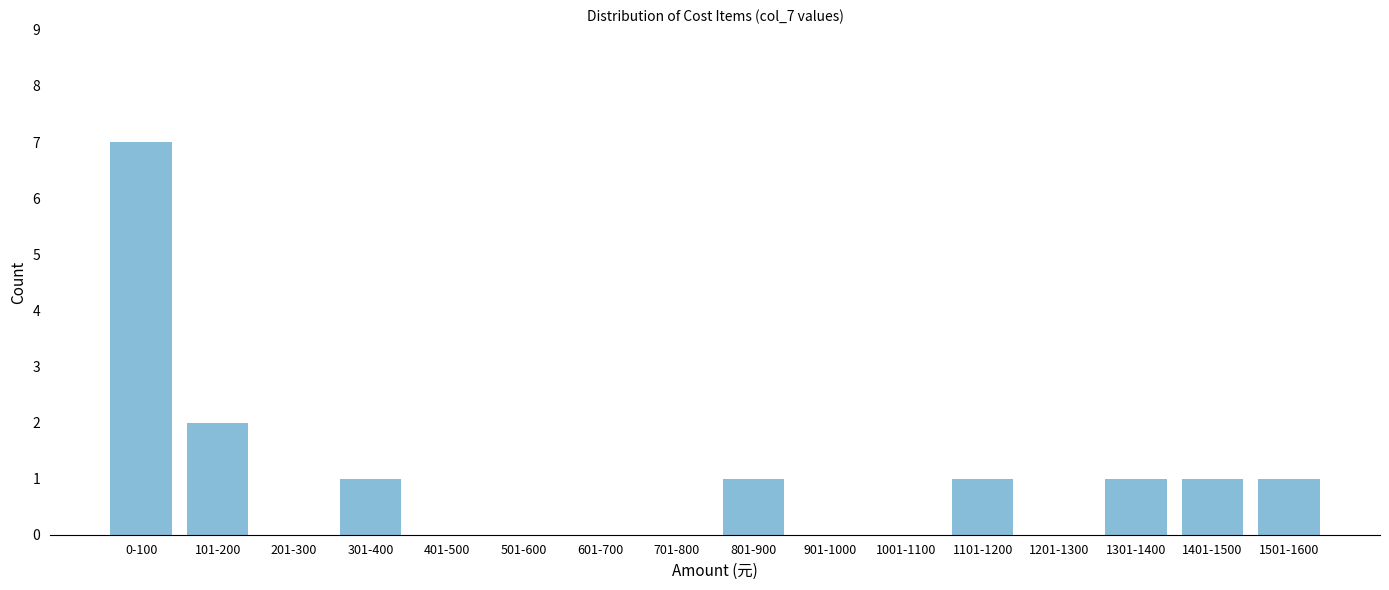

Reading left to right, list all the values displayed in this chart.

0-100=7	101-200=2	201-300=0	301-400=1	401-500=0	501-600=0	601-700=0	701-800=0	801-900=1	901-1000=0	1001-1100=0	1101-1200=1	1201-1300=0	1301-1400=1	1401-1500=1	1501-1600=1